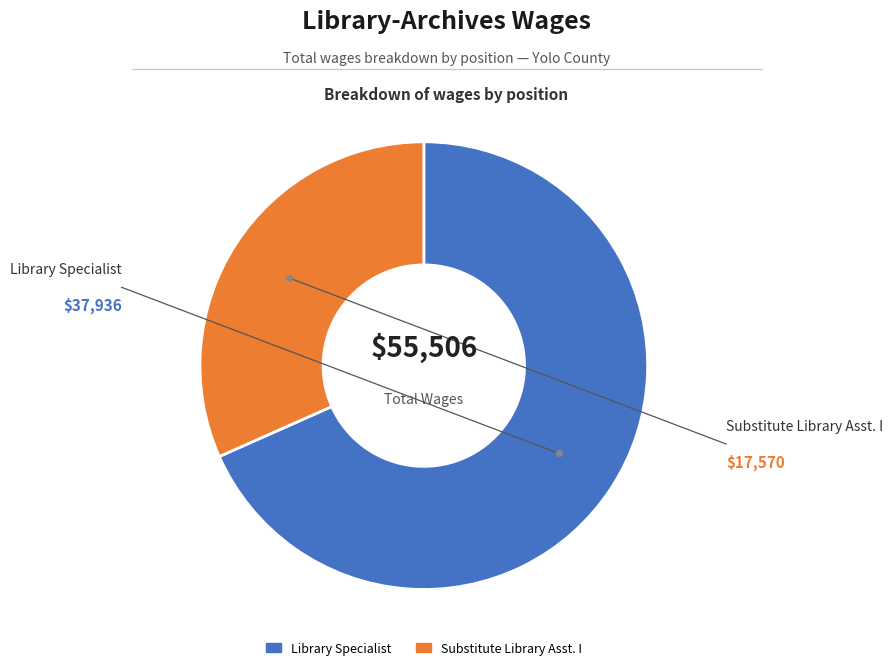

True or false: Substitute Library Asst. I accounts for 17% of the total.

False